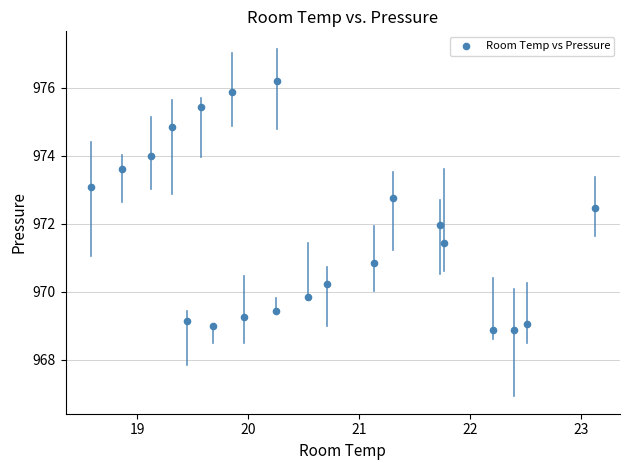

What is the range of X values (max minus min)?

4.5